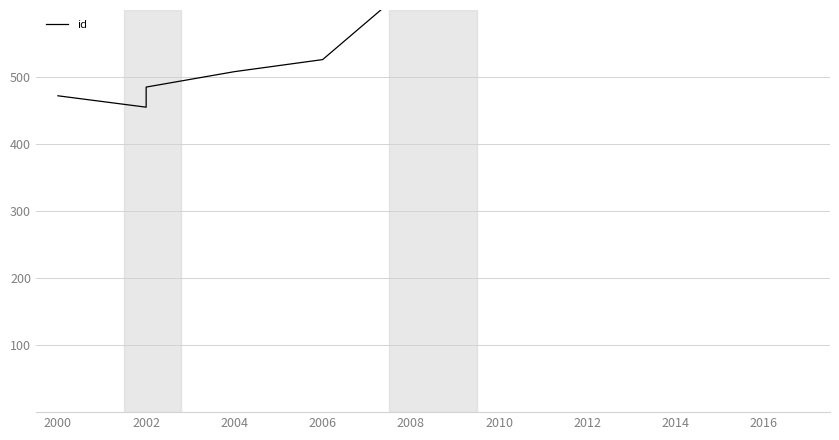

What is the difference between the maximum and minimum values?

632